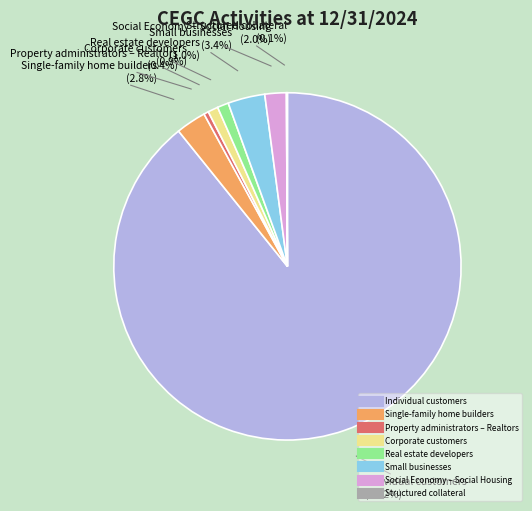

Which slice is the largest?

Individual customers